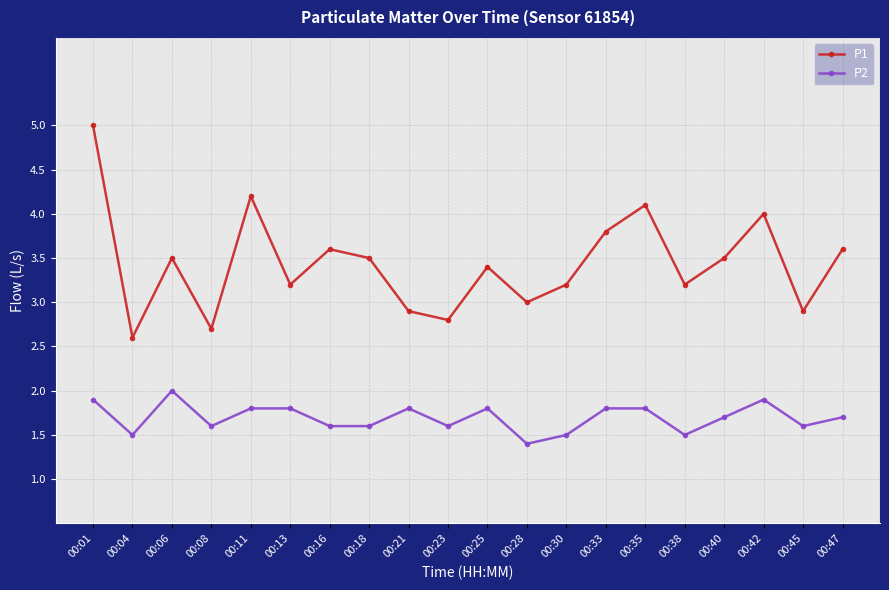

Reading right to left, list all the values displayed in this chart.

P1: 3.6	2.9	4.0	3.5	3.2	4.1	3.8	3.2	3.0	3.4	2.8	2.9	3.5	3.6	3.2	4.2	2.7	3.5	2.6	5.0
P2: 1.7	1.6	1.9	1.7	1.5	1.8	1.8	1.5	1.4	1.8	1.6	1.8	1.6	1.6	1.8	1.8	1.6	2.0	1.5	1.9